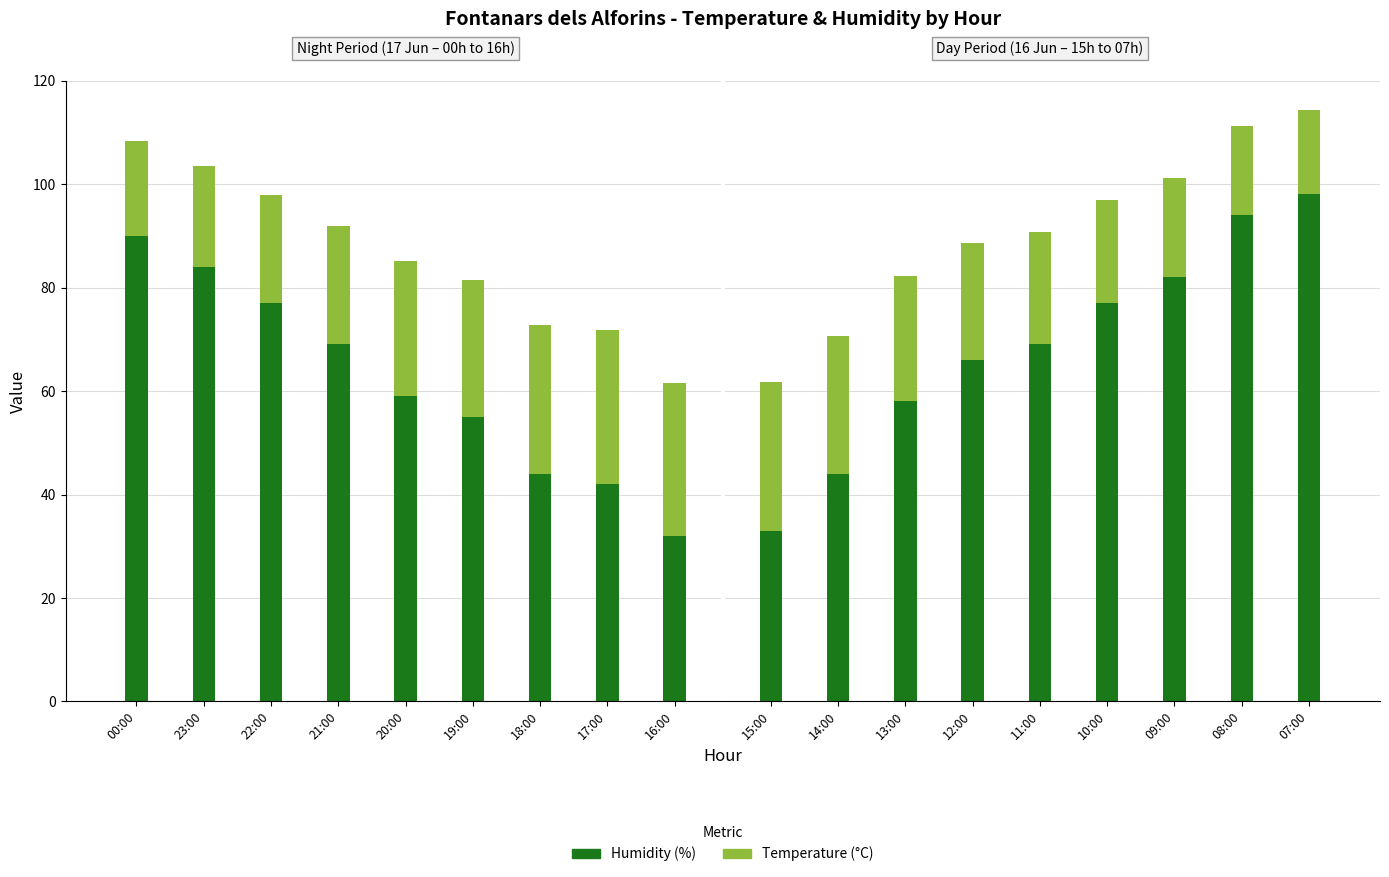

At 00:00, list the series in order from smallest to largest.

Temperature (C), Humidity (%)